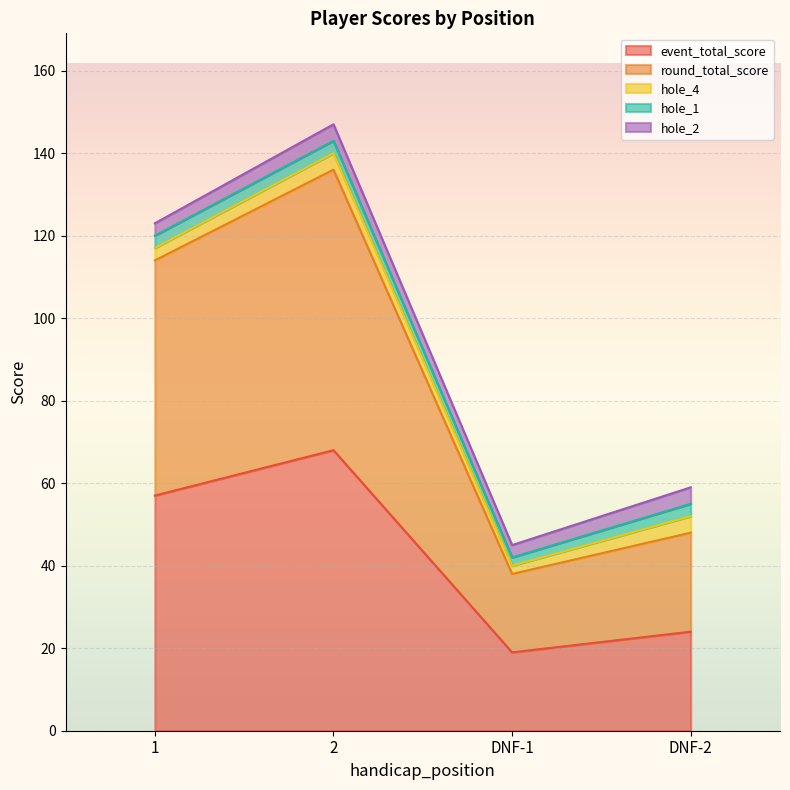

What is the spread (max minus min) of values at 2?

65